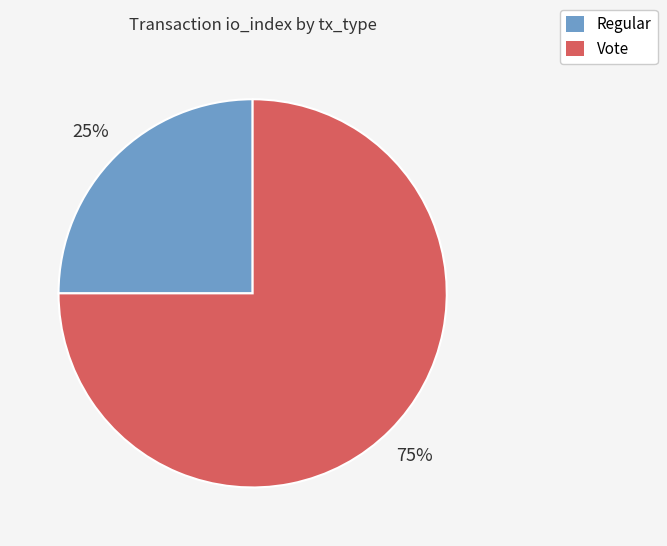

The Regular slice represents 32% of the pie. True or false?

False